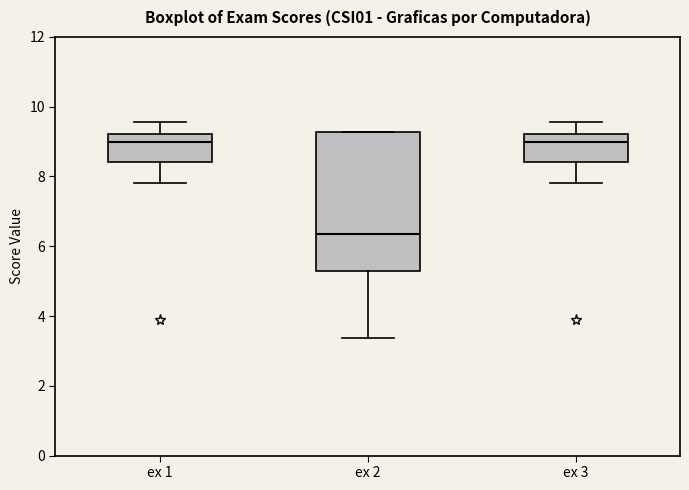

Reading left to right, transcribe this box plot: for each box, give where its median line is, the range the box spans, and where its two whiskers end, as read against the y-axis. The values are not printed on the chart, so give them approximately, as read against the axis.

ex 1: median 9.0, box 8.4 to 9.2, whiskers 7.8 to 9.6
ex 2: median 6.4, box 5.2 to 9.2, whiskers 3.4 to 9.2
ex 3: median 9.0, box 8.4 to 9.2, whiskers 7.8 to 9.6